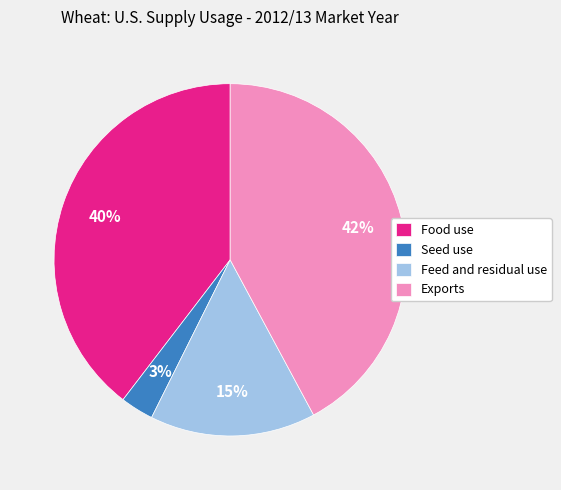

Approximately how many times larger is the value at Exports compared to Food use?

1.1